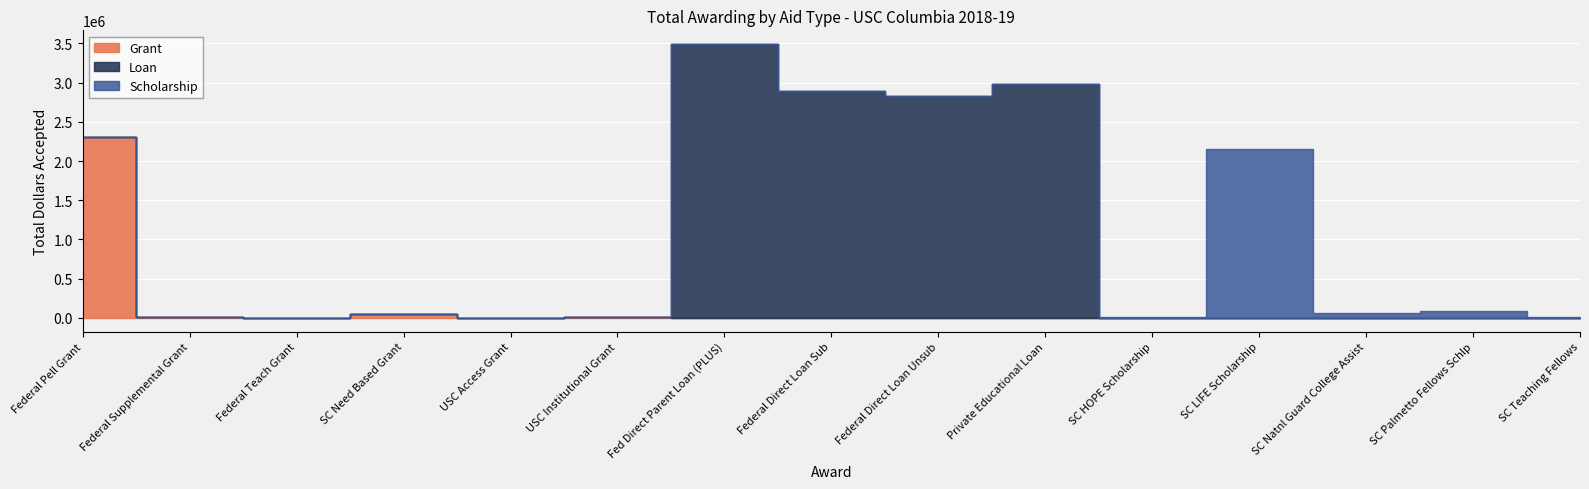

At which label is Scholarship closest to 1073750?

SC Palmetto Fellows Schlp